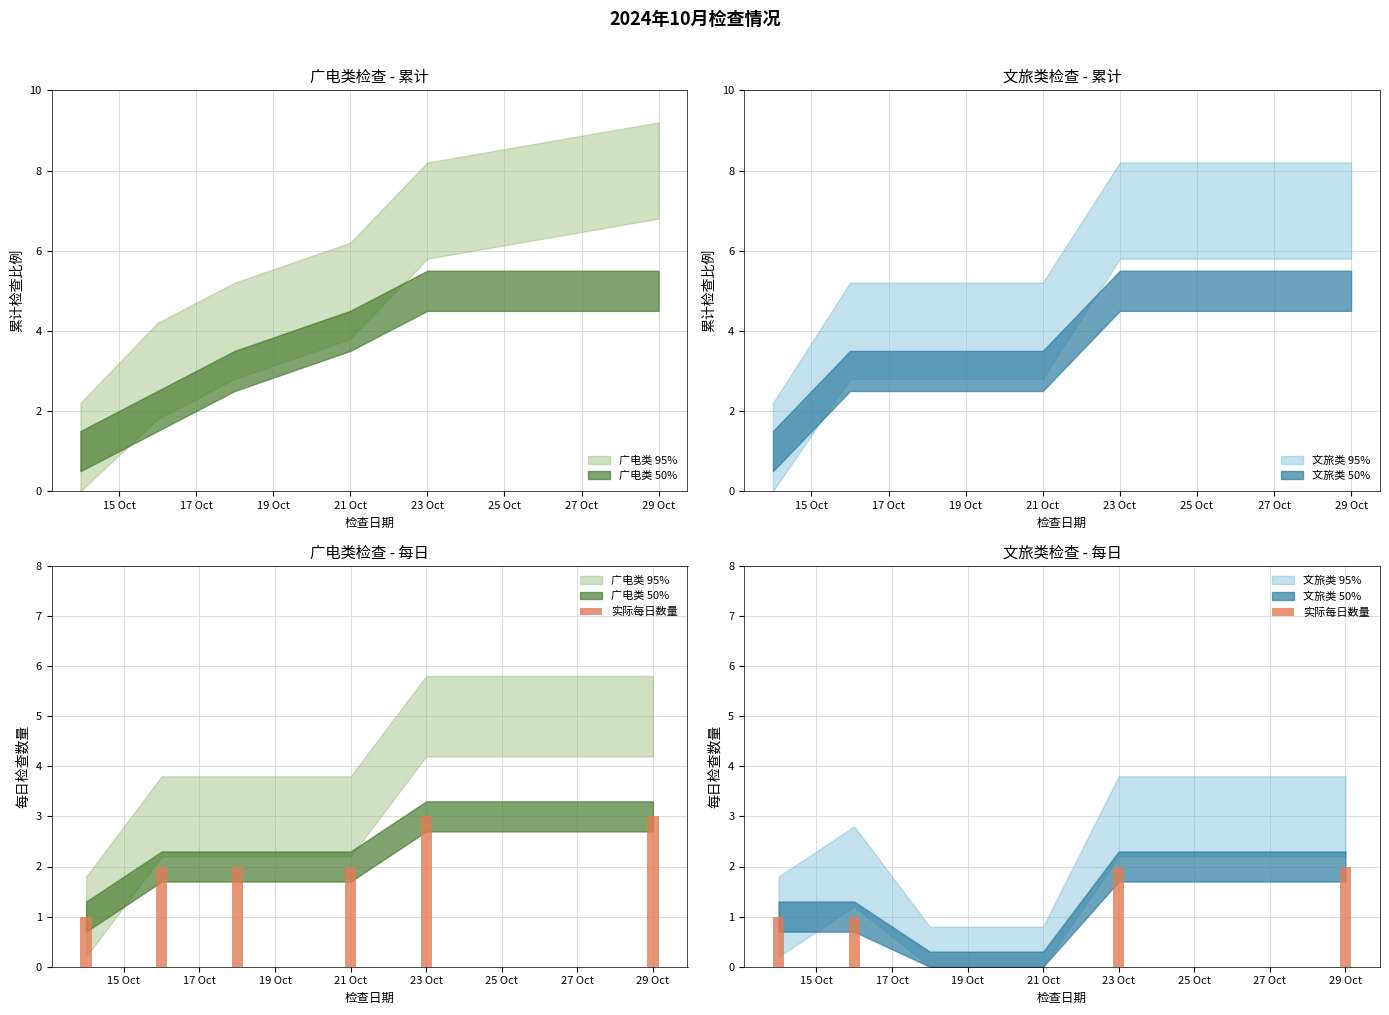

Is it true that the value at 23 Oct is 2?

True